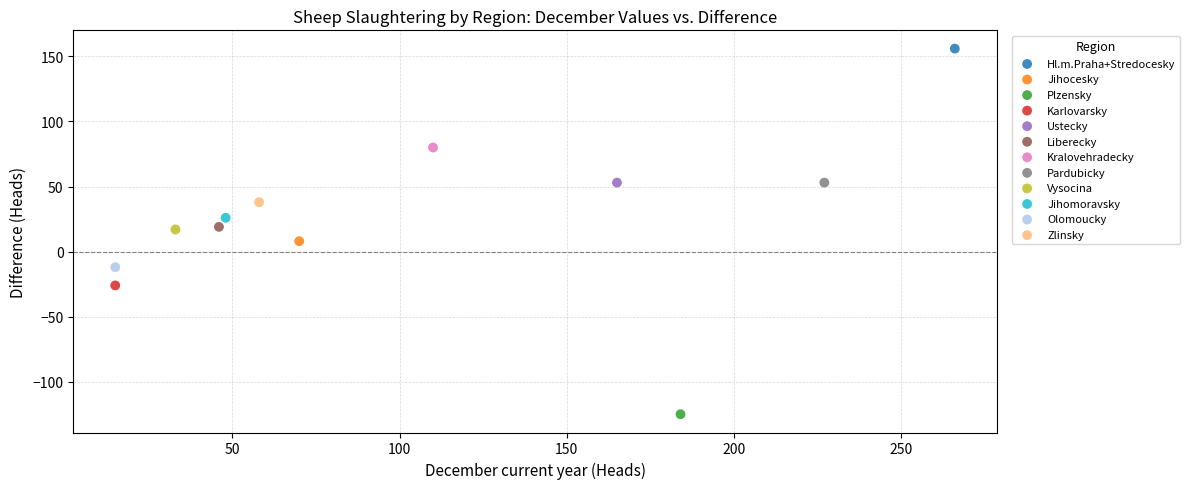

What are all the series names shown in the legend?

Hl.m.Praha+Stredocesky, Jihocesky, Plzensky, Karlovarsky, Ustecky, Liberecky, Kralovehradecky, Pardubicky, Vysocina, Jihomoravsky, Olomoucky, Zlinsky